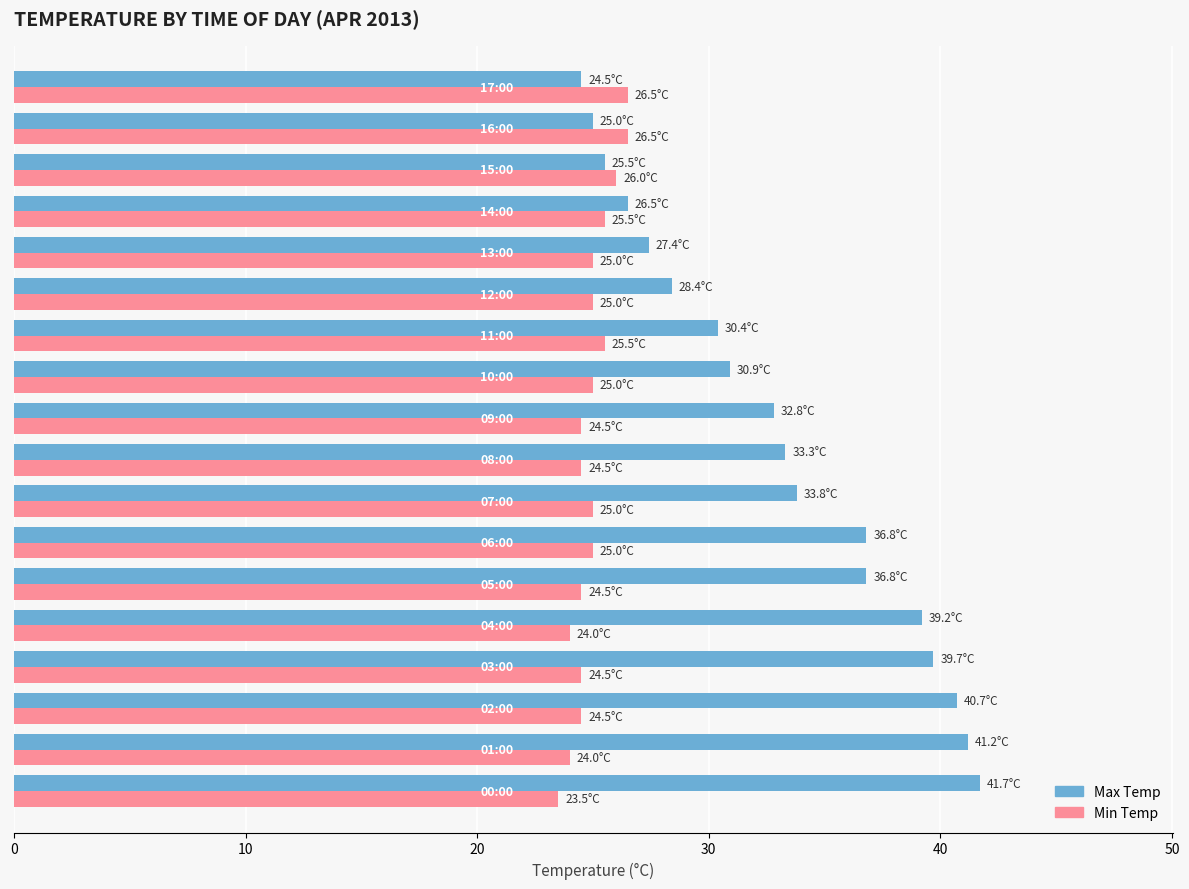

Which series has the largest total across all categories?

Max Temp